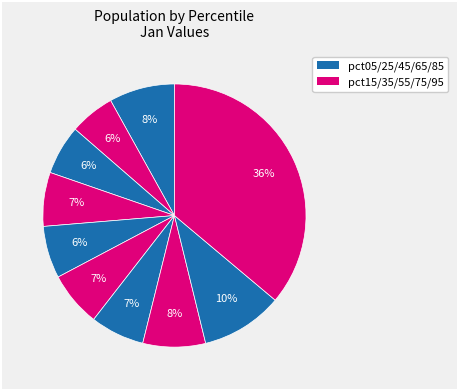

How many slices are in this pie chart?

10